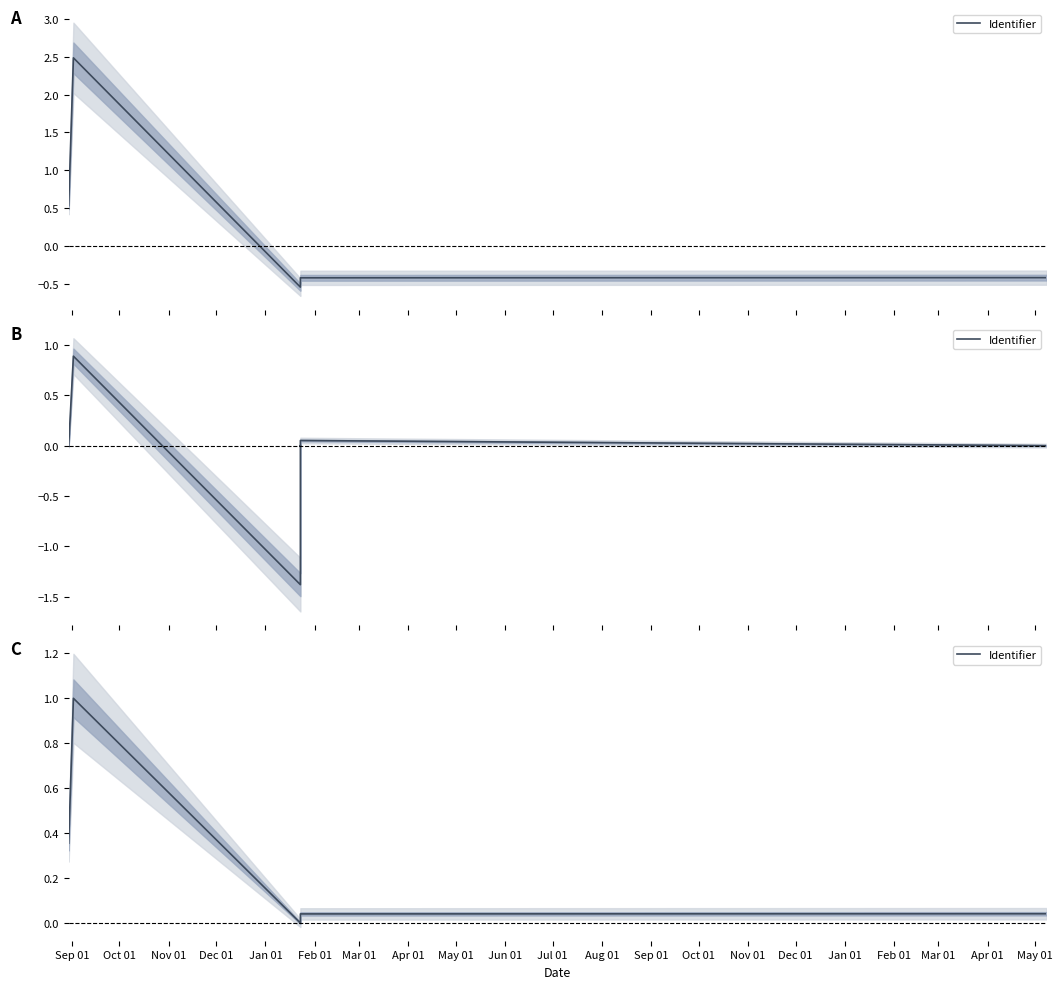

What is the label of the 1st point from the left?

Sep 01